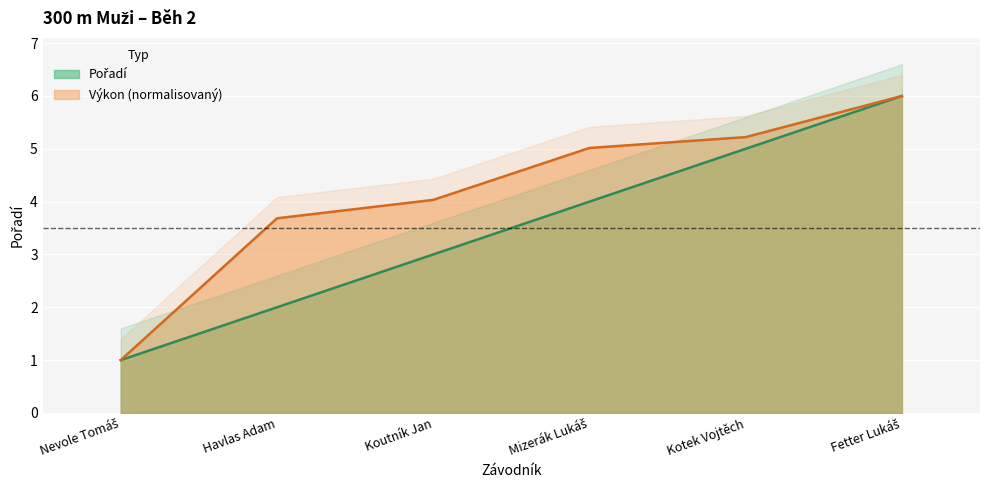

True or false: Výkon and Pořadí cross at least once.

False